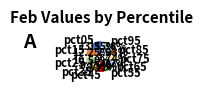

Do pct65 and pct95 together represent more than half of the pie?

No